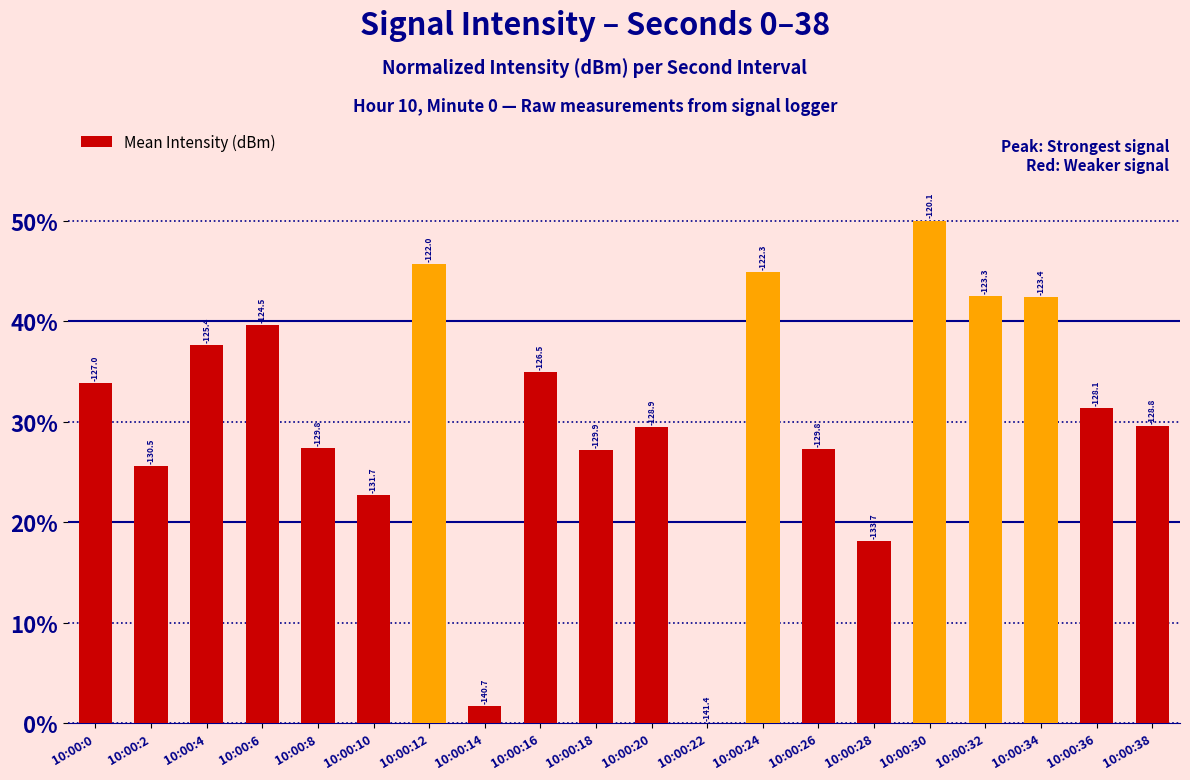

Are the bars horizontal?

No